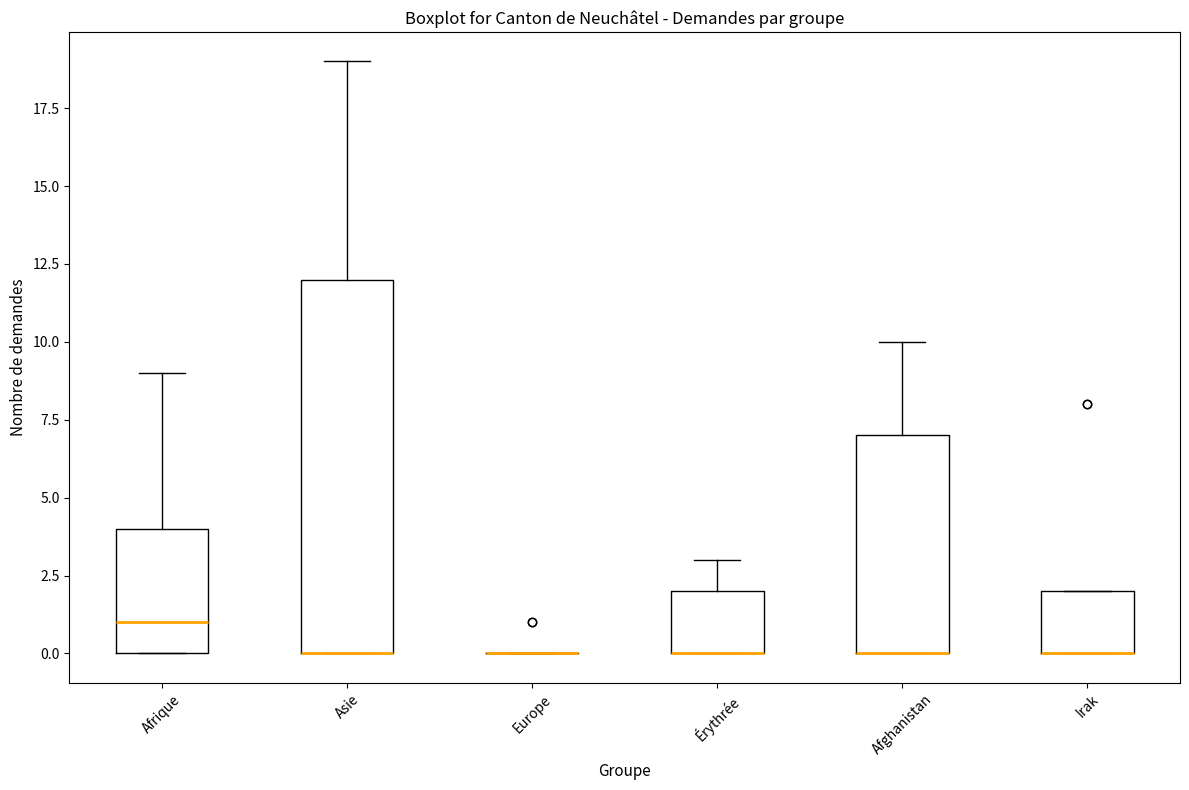

Reading left to right, transcribe this box plot: for each box, give where its median line is, the range the box spans, and where its two whiskers end, as read against the y-axis. The values are not printed on the chart, so give them approximately, as read against the axis.

Afrique: median 1, box 0 to 4, whiskers 0 to 9
Asie: median 0 (drawn on the box's lower edge), box 0 to 12, whiskers 0 to 19
Europe: box collapsed to a line at 0, whiskers 0 to 0
Érythrée: median 0 (drawn on the box's lower edge), box 0 to 2, whiskers 0 to 3
Afghanistan: median 0 (drawn on the box's lower edge), box 0 to 7, whiskers 0 to 10
Irak: median 0 (drawn on the box's lower edge), box 0 to 2, whiskers 0 to 2